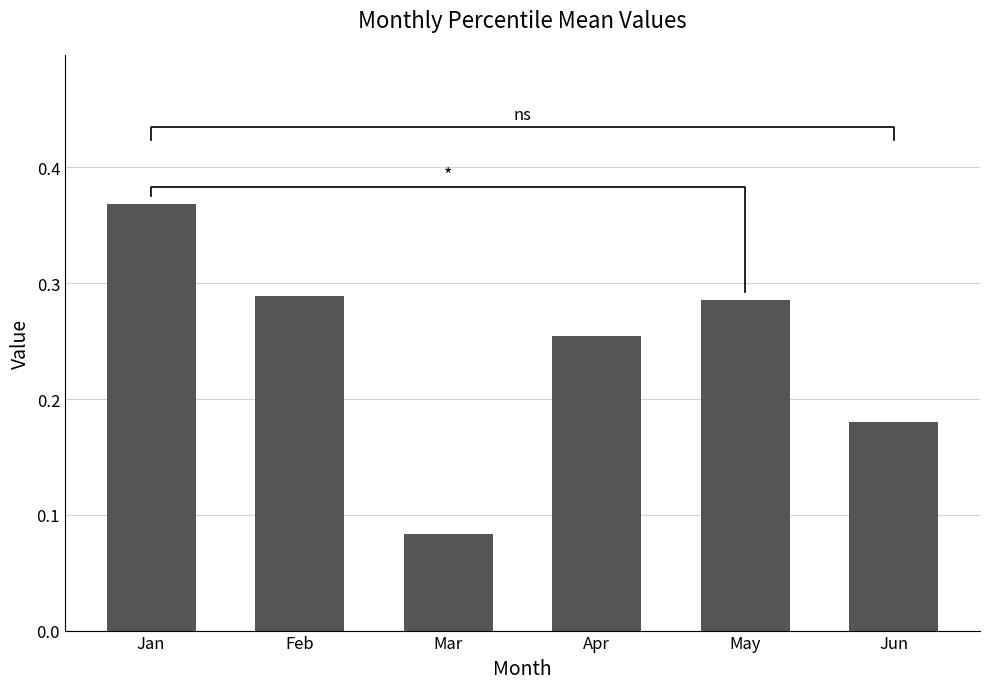

List the labels in order of value, smallest first.

Mar, Jun, Apr, May, Feb, Jan